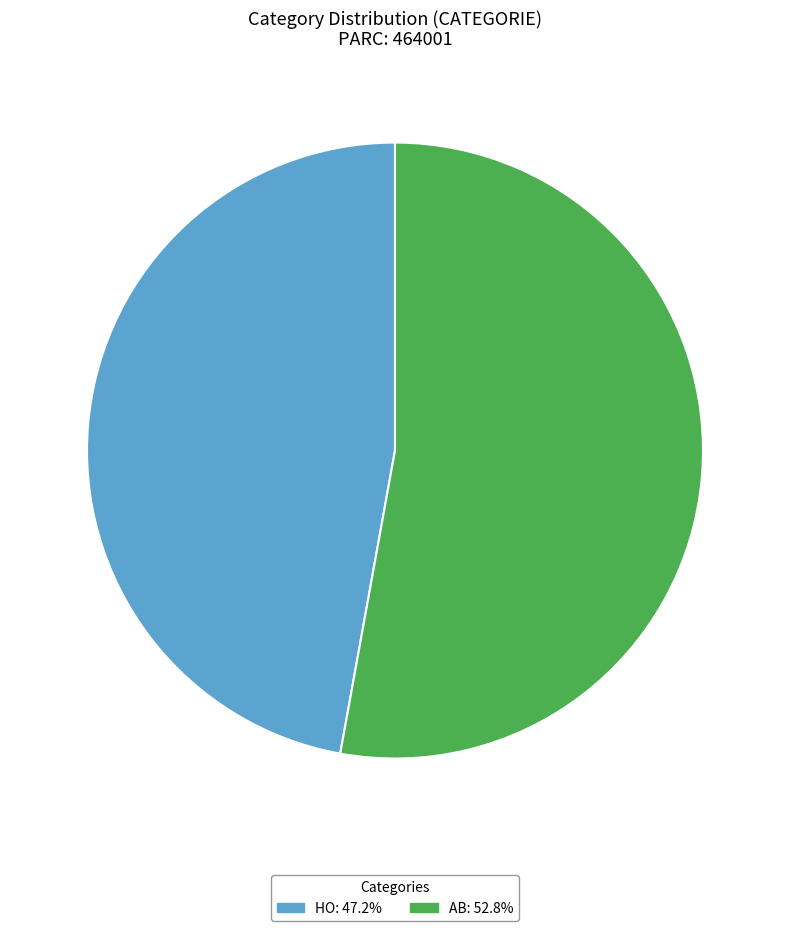

Which slice is the smallest?

HO